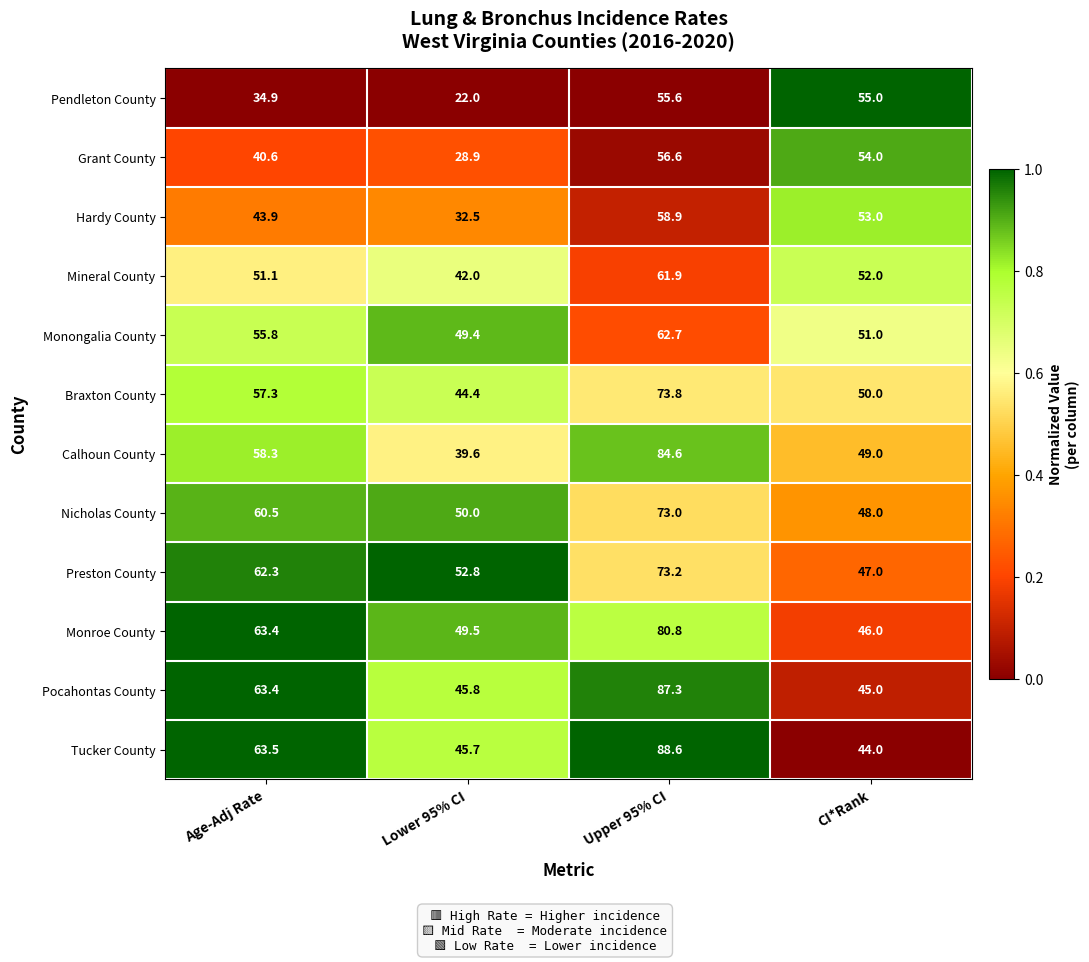

Rank the categories by Pocahontas County value from lowest to highest.

CI*Rank, Lower 95% CI, Age-Adj Rate, Upper 95% CI